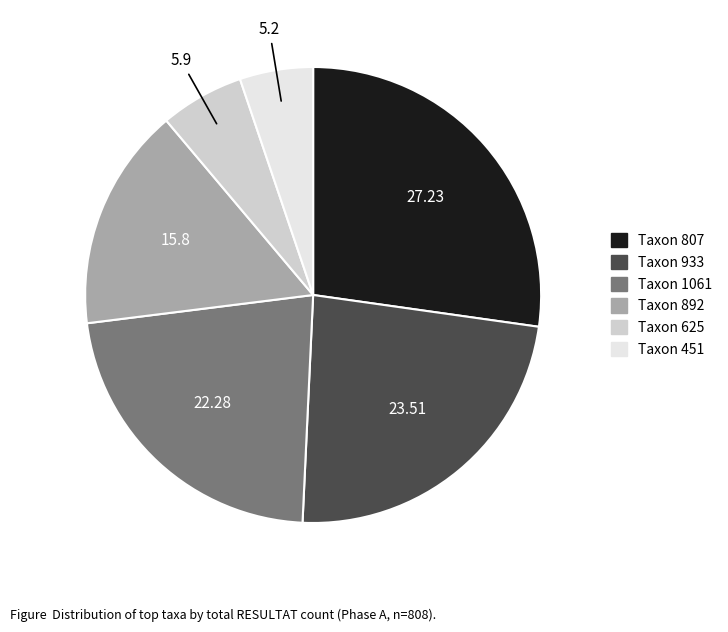

Does any single category account for the majority?

No